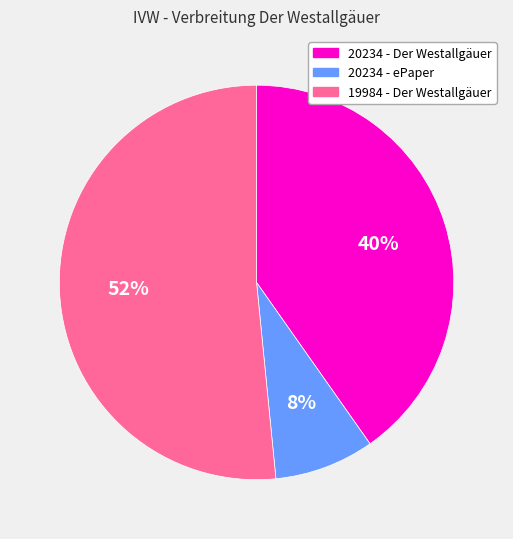

To the nearest percent, what portion does 20234 - ePaper represent?

8%